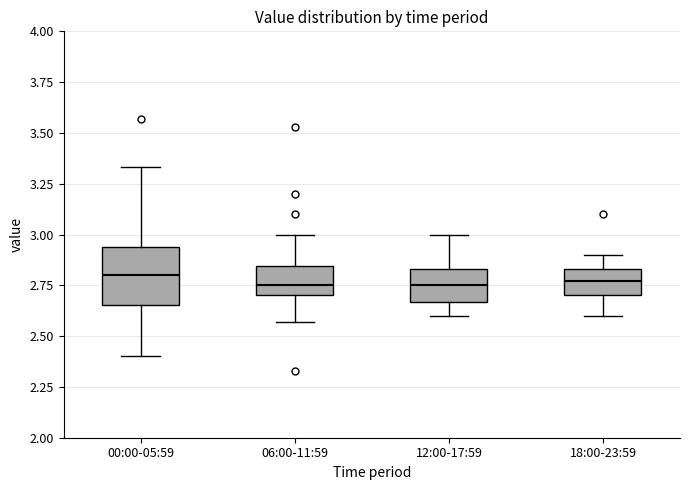

Reading left to right, transcribe this box plot: for each box, give where its median line is, the range the box spans, and where its two whiskers end, as read against the y-axis. The values are not printed on the chart, so give them approximately, as read against the axis.

00:00-05:59: median 2.80, box 2.65 to 2.95, whiskers 2.40 to 3.35
06:00-11:59: median 2.75, box 2.70 to 2.85, whiskers 2.55 to 3.00
12:00-17:59: median 2.75, box 2.65 to 2.85, whiskers 2.60 to 3.00
18:00-23:59: median 2.75, box 2.70 to 2.85, whiskers 2.60 to 2.90